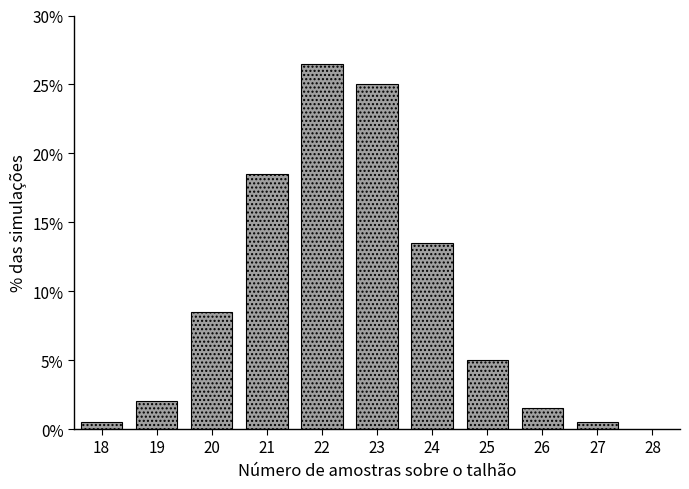

Reading left to right, what are all the values shown in this chart?

0.5	2.0	8.5	18.5	26.5	25.0	13.5	5.0	1.5	0.5